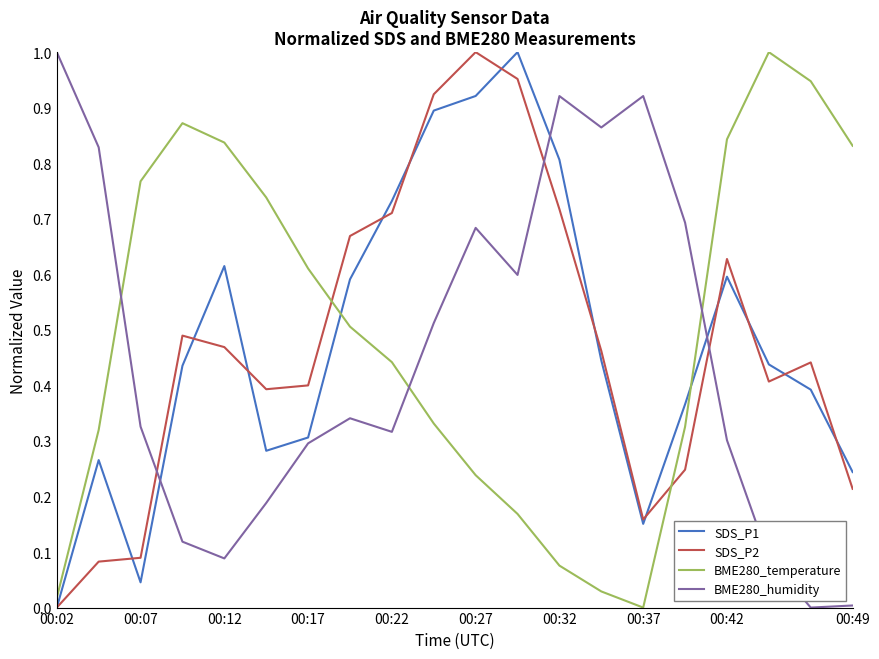

True or false: SDS_P1 and BME280_humidity intersect in this chart.

True